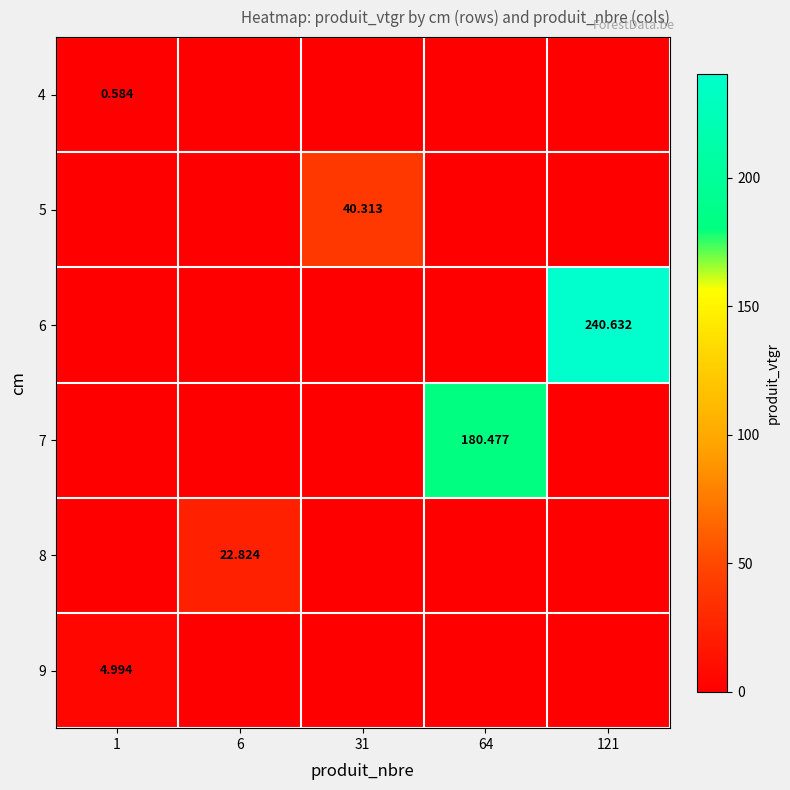

Is the value of 4 at 1 greater than the value of 8 at 6?

No